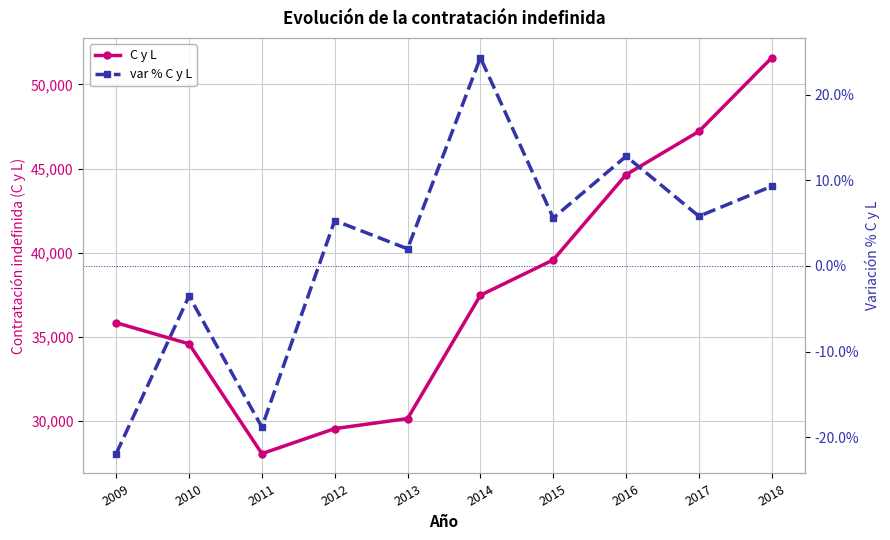

In var % C y L, how many points are higher than both neighbors (excluding endpoints)?

4